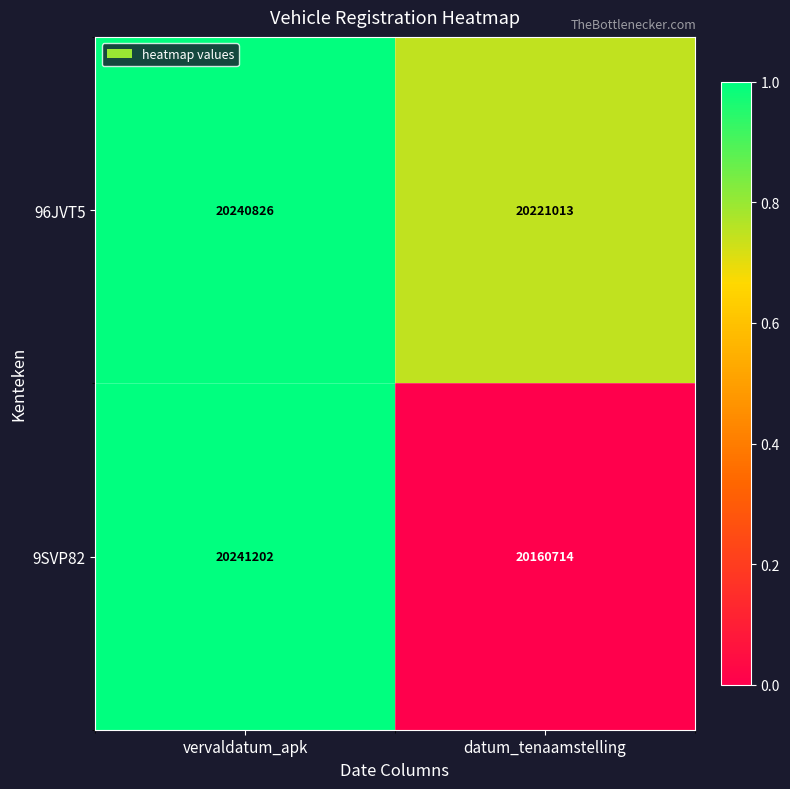

Rank the series by their average value, from lowest to highest.

9SVP82, 96JVT5